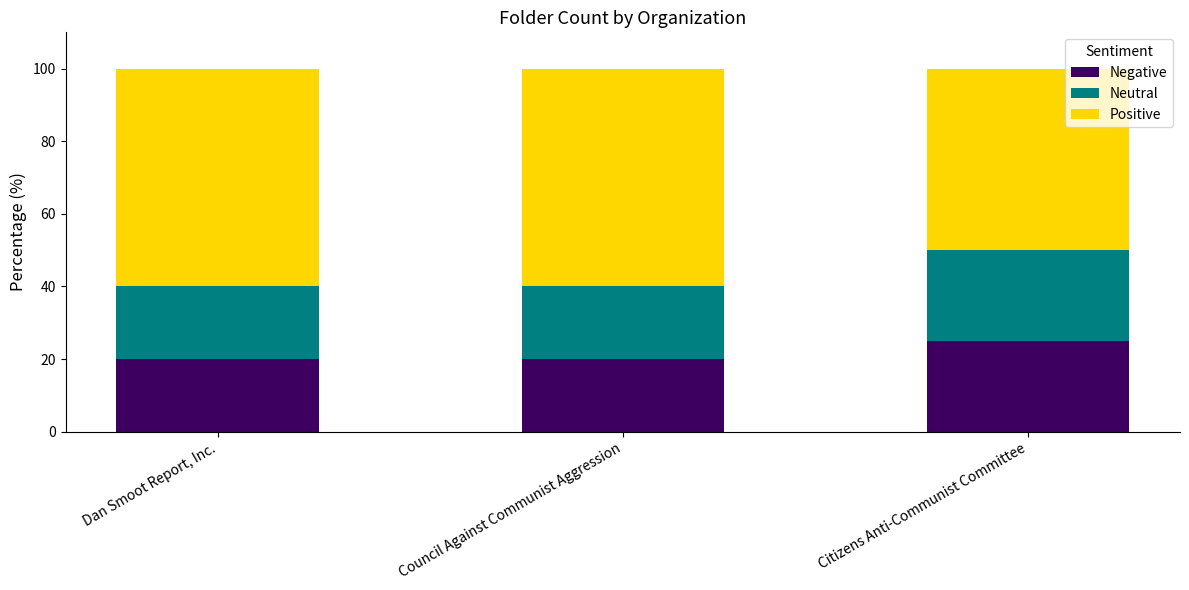

Reading left to right, list the values for the Negative series.

Dan Smoot Report, Inc.=20	Council Against Communist Aggression=20	Citizens Anti-Communist Committee=25